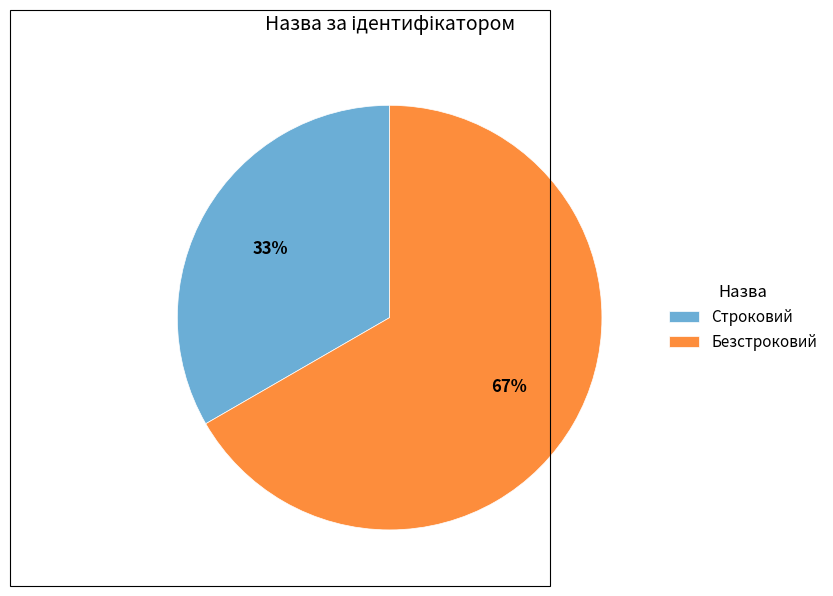

Which category has the smallest portion of the pie?

Строковий